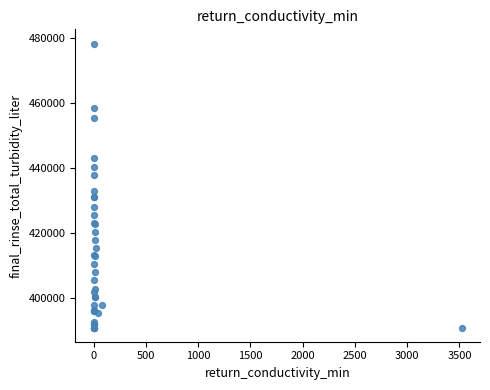

What Y value in the scatter plot is closest to 434512?

432871